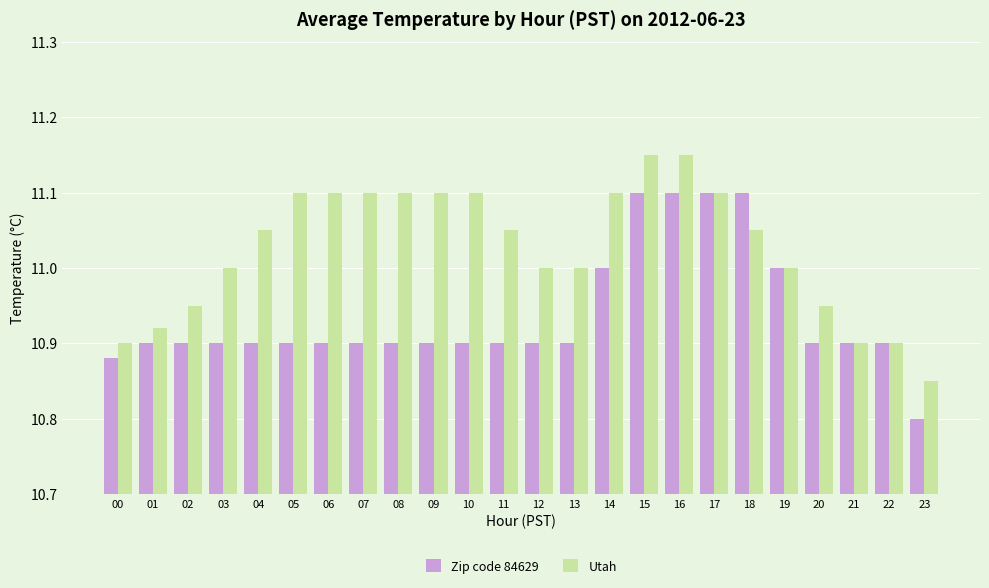

What is the sum of all Zip code 84629 values?

262.5